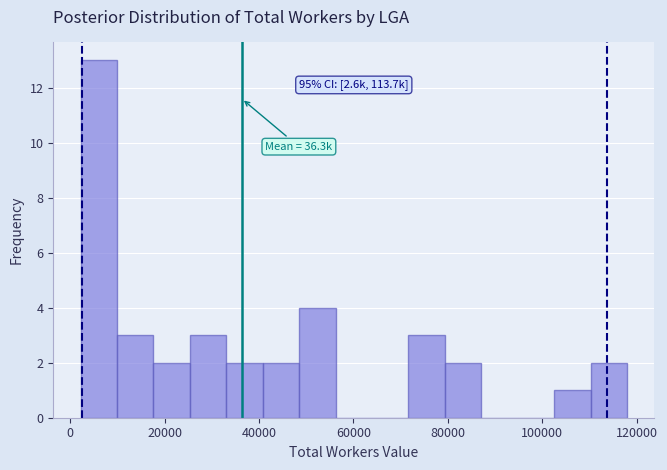

Around what value on the x-axis is the tallest bar? Give the approximate position of its centre, as read against the axis.

6000